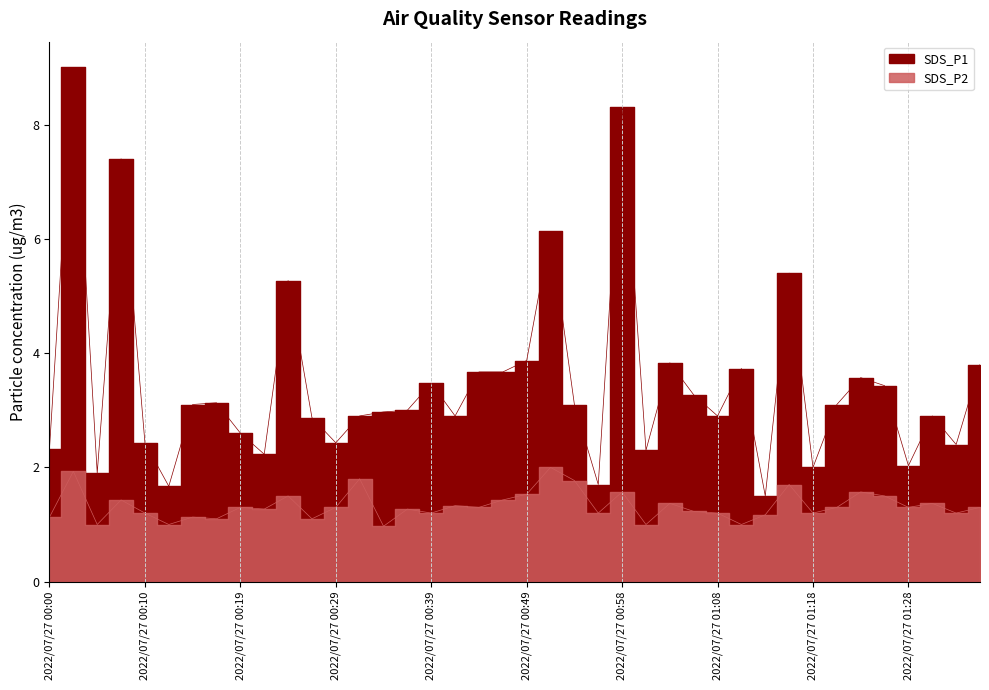

The SDS_P1 series shows 5.1 at 2022/07/27 01:06. True or false?

False